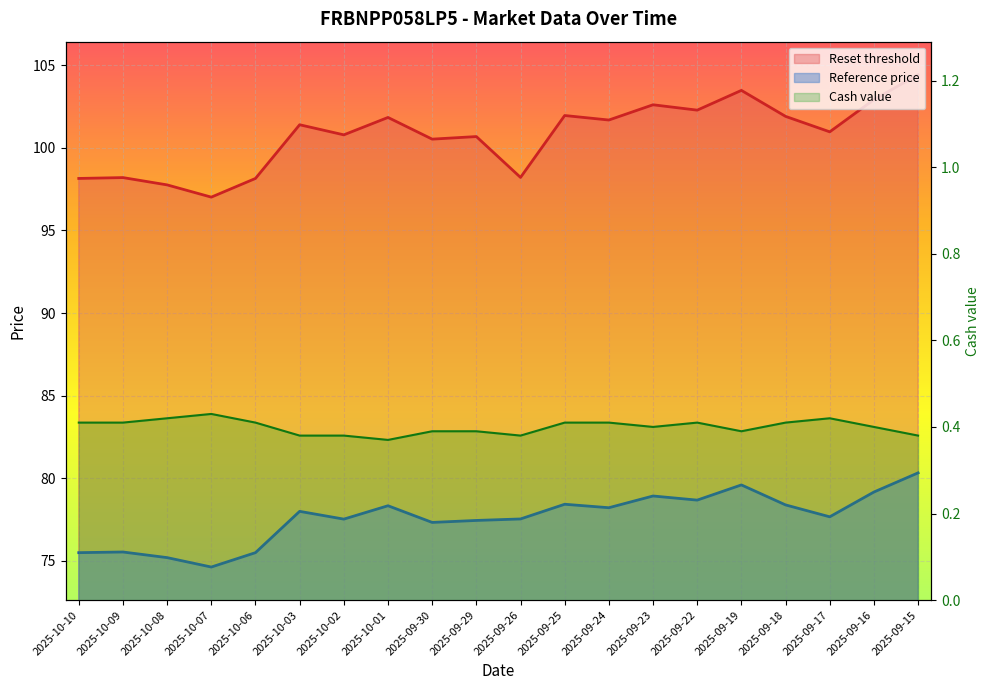

Reading right to left, what are all the values shown in this chart?

Reset threshold: 104.4	102.9	101.0	101.9	103.5	102.3	102.6	101.7	102.0	98.2	100.7	100.5	101.8	100.8	101.4	98.2	97.0	97.8	98.2	98.2
Reference price: 80.3	79.2	77.7	78.4	79.6	78.7	78.9	78.2	78.4	77.5	77.5	77.3	78.3	77.5	78.0	75.5	74.6	75.2	75.5	75.5
Cash value: 0.4	0.4	0.4	0.4	0.4	0.4	0.4	0.4	0.4	0.4	0.4	0.4	0.4	0.4	0.4	0.4	0.4	0.4	0.4	0.4